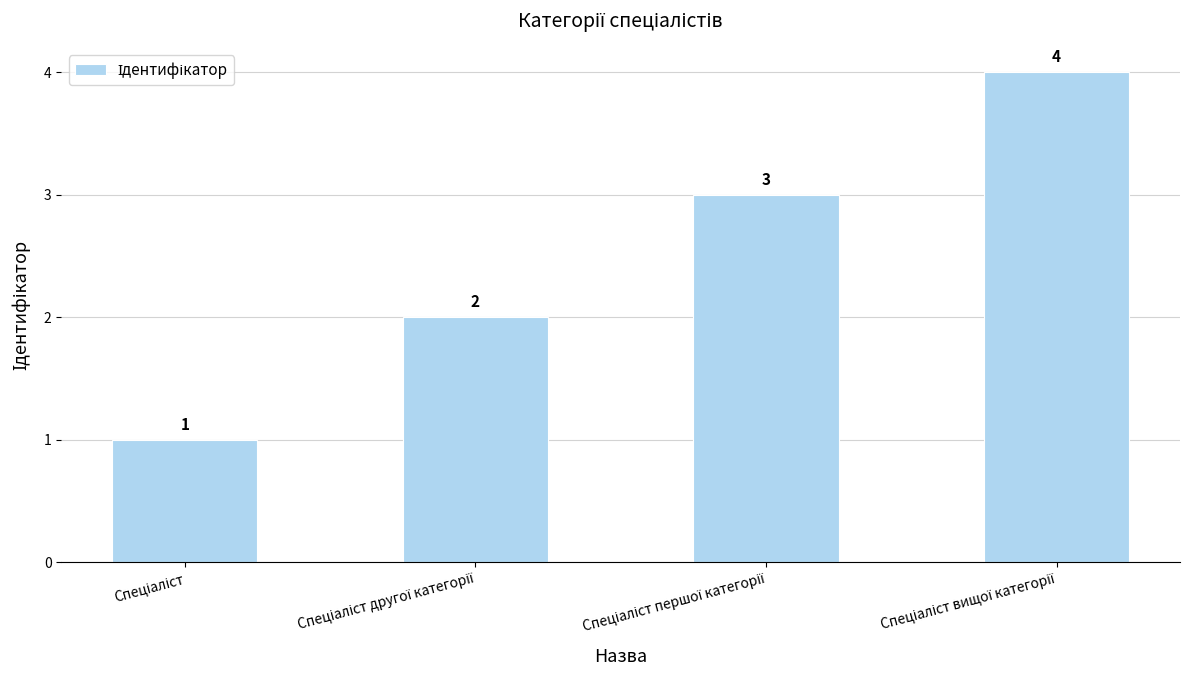

What is the difference between the maximum and minimum values?

3